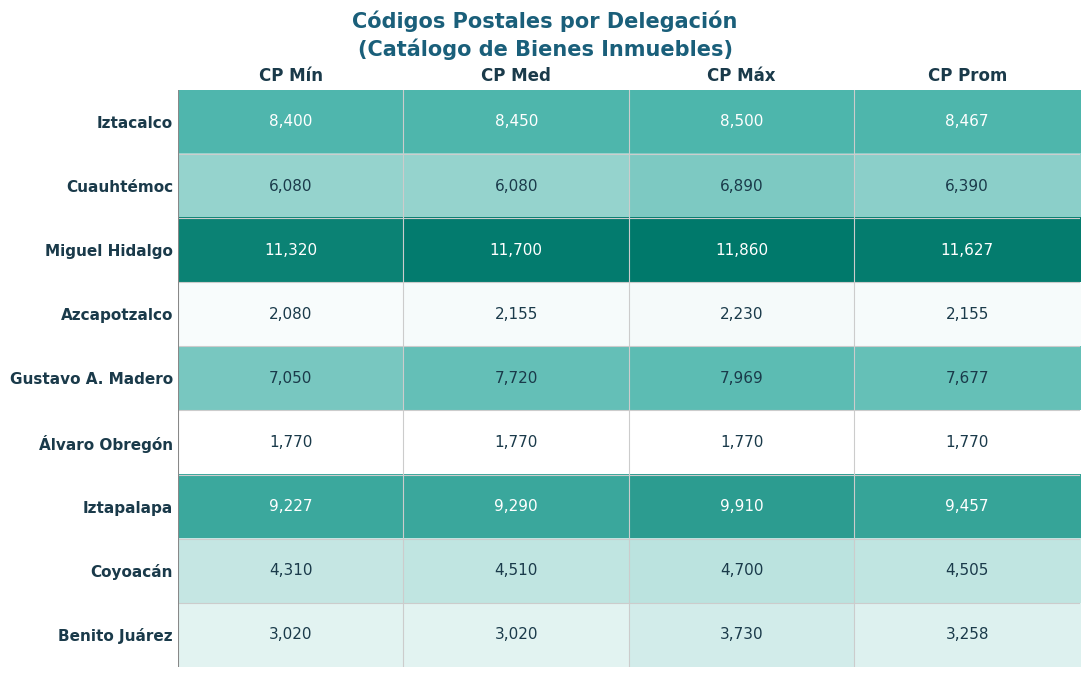

At which category is the sum across all series the highest?

CP Máx